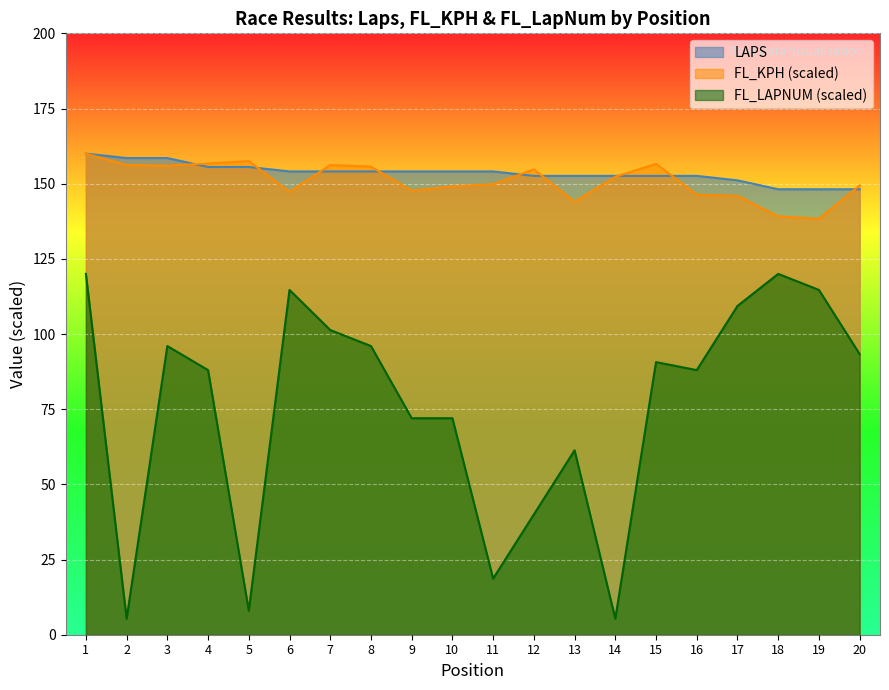

Which category has the highest value in the FL_LAPNUM series?

1